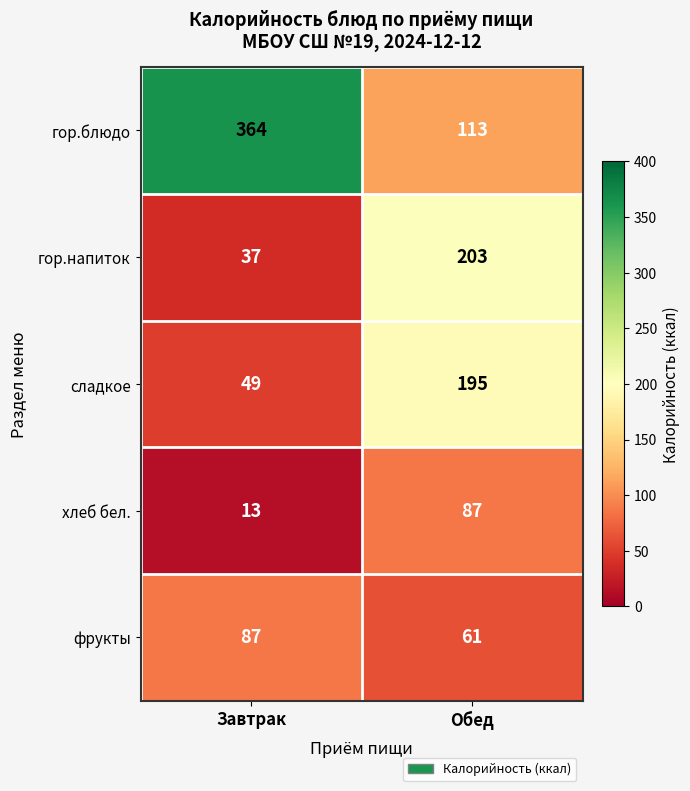

At Обед, list the series in order from smallest to largest.

фрукты, хлеб бел., гор.блюдо, сладкое, гор.напиток